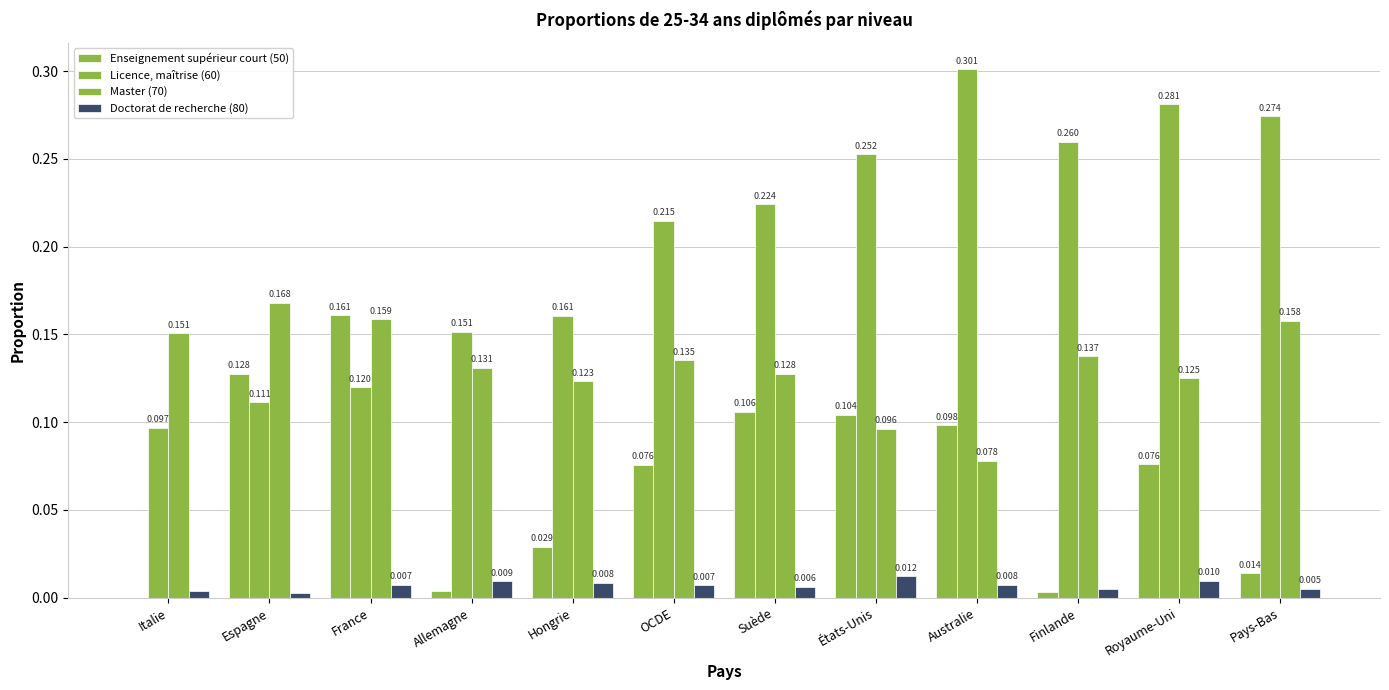

What is the difference between the maximum and minimum values in the Licence, maîtrise (60) series?

0.2